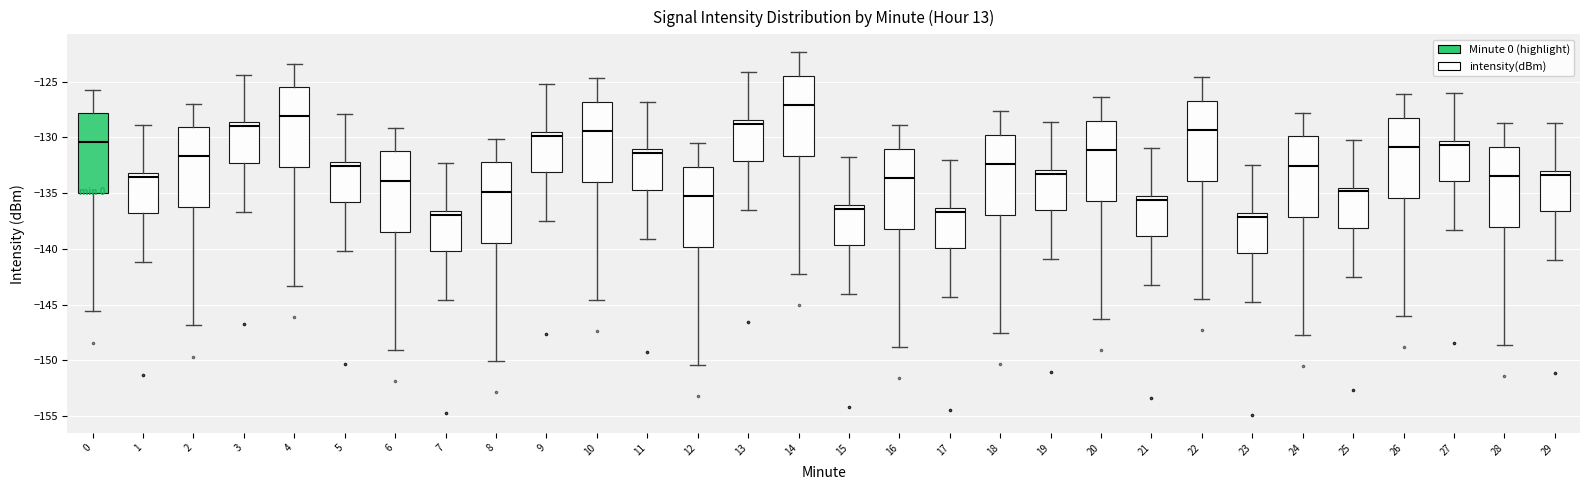

Reading left to right, read every box against the y-axis: the position of its median line, the range the box covers, and the ends of its whiskers. The values are not printed on the chart, so give them approximately, as read against the axis.

0: median -130.5, box -135.0 to -128.0, whiskers -145.5 to -125.5
1: median -133.5, box -137.0 to -133.0, whiskers -141.0 to -129.0
2: median -131.5, box -136.5 to -129.0, whiskers -147.0 to -127.0
3: median -129.0, box -132.5 to -128.5, whiskers -136.5 to -124.5
4: median -128.0, box -132.5 to -125.5, whiskers -143.5 to -123.5
5: median -132.5, box -136.0 to -132.0, whiskers -140.0 to -128.0
6: median -134.0, box -138.5 to -131.5, whiskers -149.0 to -129.0
7: median -137.0, box -140.0 to -136.5, whiskers -144.5 to -132.5
8: median -135.0, box -139.5 to -132.0, whiskers -150.0 to -130.0
9: median -130.0, box -133.0 to -129.5, whiskers -137.5 to -125.0
10: median -129.5, box -134.0 to -127.0, whiskers -144.5 to -124.5
11: median -131.5, box -134.5 to -131.0, whiskers -139.0 to -127.0
12: median -135.0, box -140.0 to -132.5, whiskers -150.5 to -130.5
13: median -129.0, box -132.0 to -128.5, whiskers -136.5 to -124.0
14: median -127.0, box -131.5 to -124.5, whiskers -142.5 to -122.5
15: median -136.5, box -139.5 to -136.0, whiskers -144.0 to -132.0
16: median -133.5, box -138.0 to -131.0, whiskers -149.0 to -129.0
17: median -136.5 (just below the box's upper edge), box -140.0 to -136.5, whiskers -144.5 to -132.0
18: median -132.5, box -137.0 to -130.0, whiskers -147.5 to -127.5
19: median -133.5, box -136.5 to -133.0, whiskers -141.0 to -128.5
20: median -131.0, box -135.5 to -128.5, whiskers -146.5 to -126.5
21: median -135.5 (just below the box's upper edge), box -139.0 to -135.5, whiskers -143.5 to -131.0
22: median -129.5, box -134.0 to -126.5, whiskers -144.5 to -124.5
23: median -137.0 (just below the box's upper edge), box -140.5 to -137.0, whiskers -145.0 to -132.5
24: median -132.5, box -137.0 to -130.0, whiskers -147.5 to -128.0
25: median -135.0, box -138.0 to -134.5, whiskers -142.5 to -130.0
26: median -131.0, box -135.5 to -128.5, whiskers -146.0 to -126.0
27: median -130.5 (just below the box's upper edge), box -134.0 to -130.5, whiskers -138.5 to -126.0
28: median -133.5, box -138.0 to -131.0, whiskers -148.5 to -128.5
29: median -133.5, box -136.5 to -133.0, whiskers -141.0 to -128.5